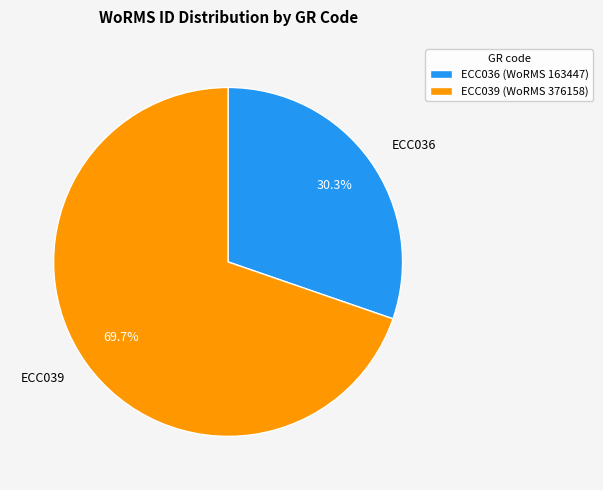

Approximately how many times larger is the value at ECC036 compared to ECC039?

0.4